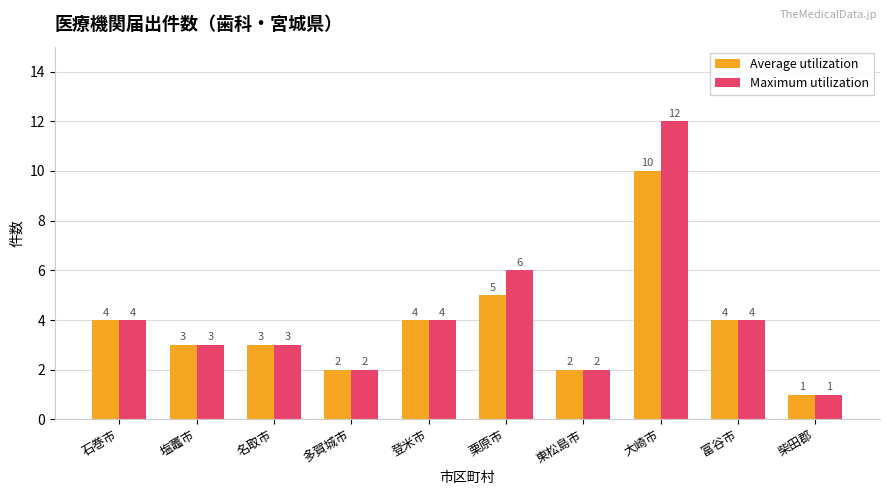

What is the label of the 4th bar from the right?

東松島市